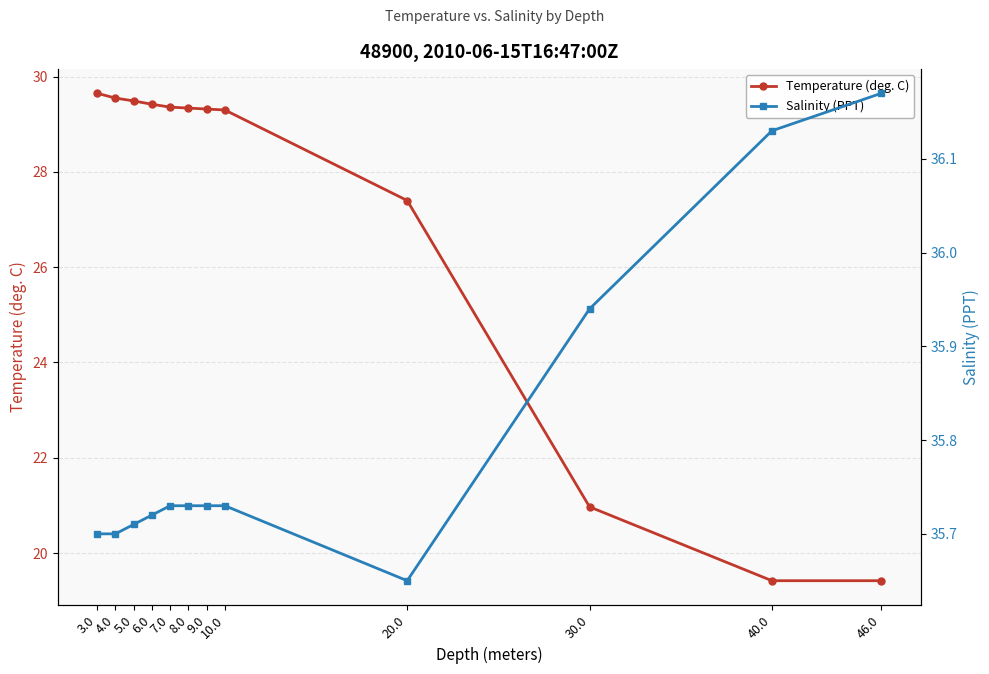

At which label is Temperature (deg. C) closest to 24?

30.0